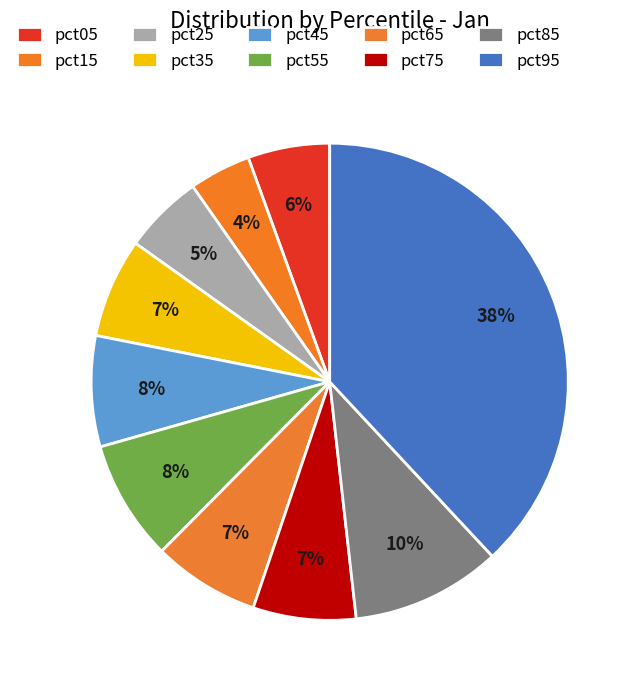

How many slices are in this pie chart?

10